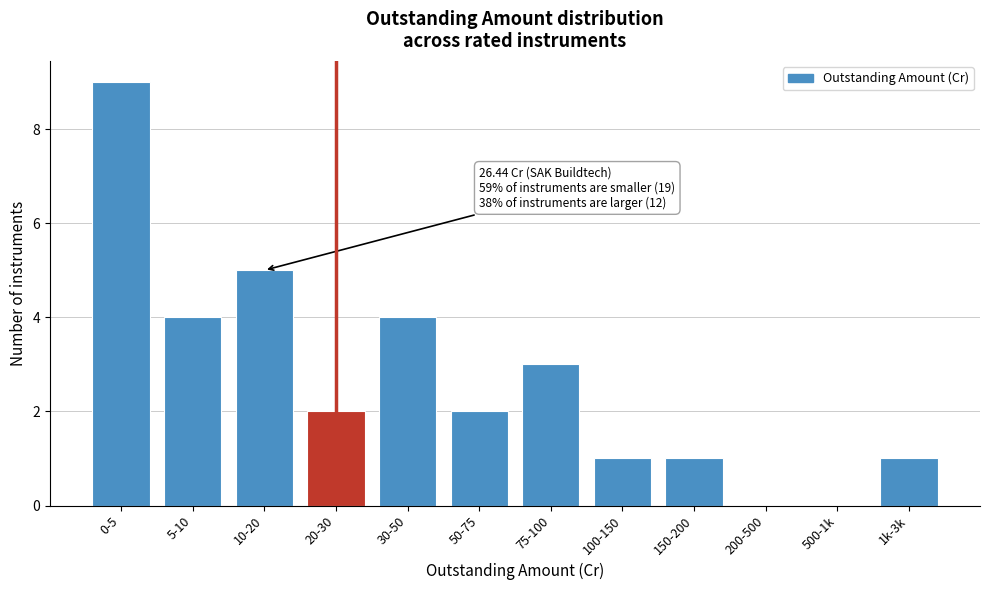

Reading left to right, what are all the values shown in this chart?

0-5=9	5-10=4	10-20=5	20-30=2	30-50=4	50-75=2	75-100=3	100-150=1	150-200=1	200-500=0	500-1k=0	1k-3k=1